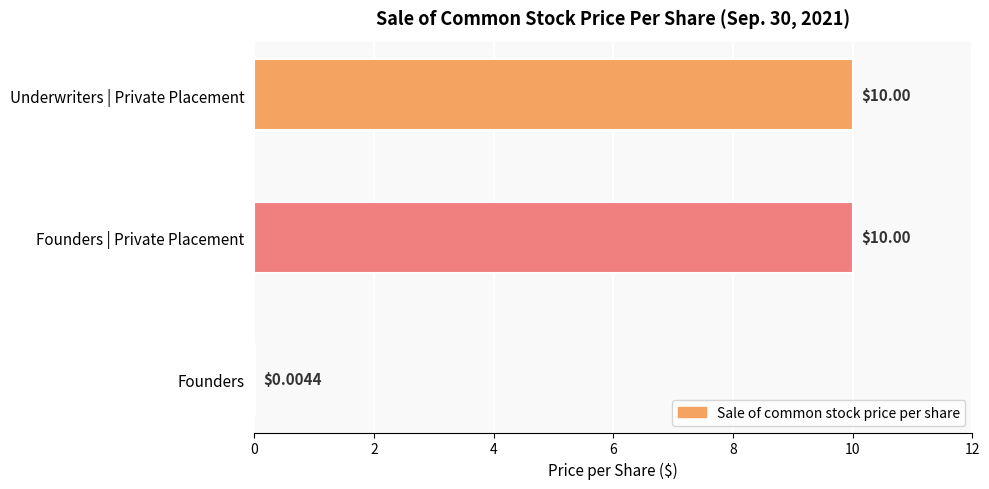

What is the ratio of the value at Founders | Private Placement to the value at Underwriters | Private Placement?

1.0